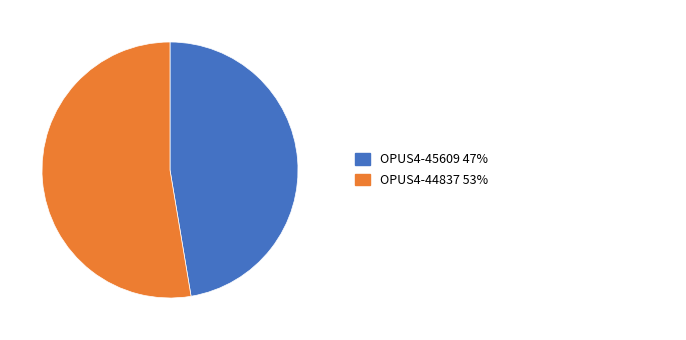

Is there a majority slice in this chart?

Yes